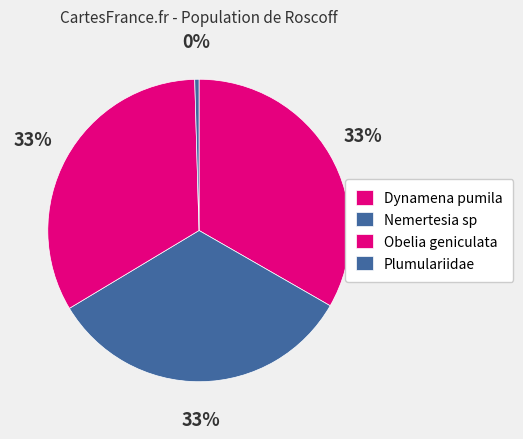

Which category has the smallest portion of the pie?

Plumulariidae